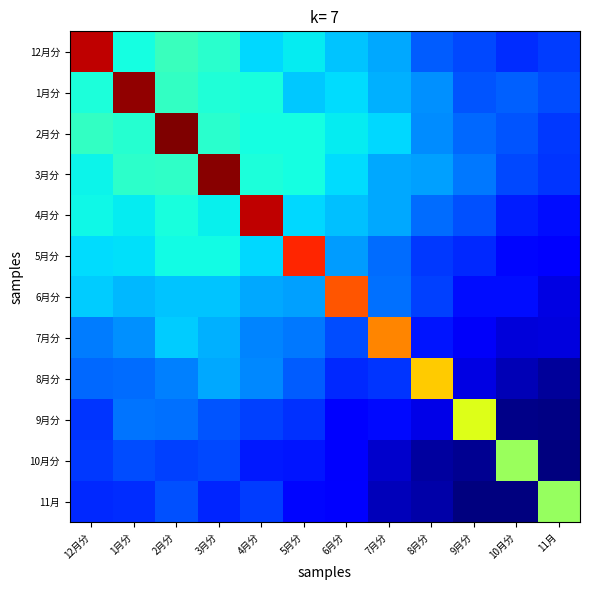

Between 8月分 and 5月分, which is larger?

5月分